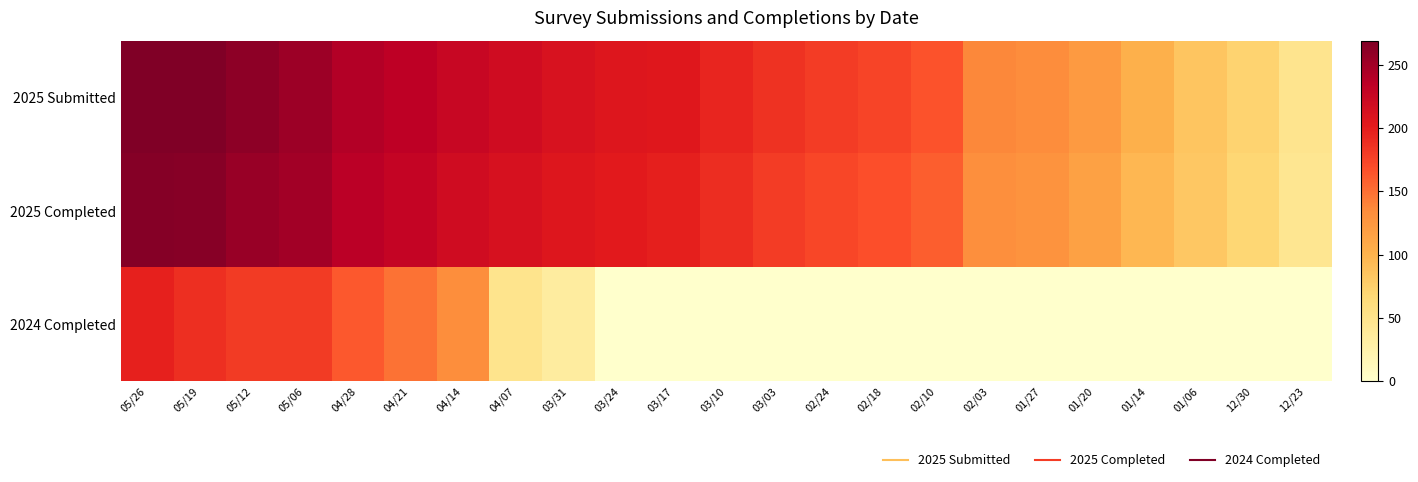

Which series changed the most between 05/26 and 03/03?

2024 Completed